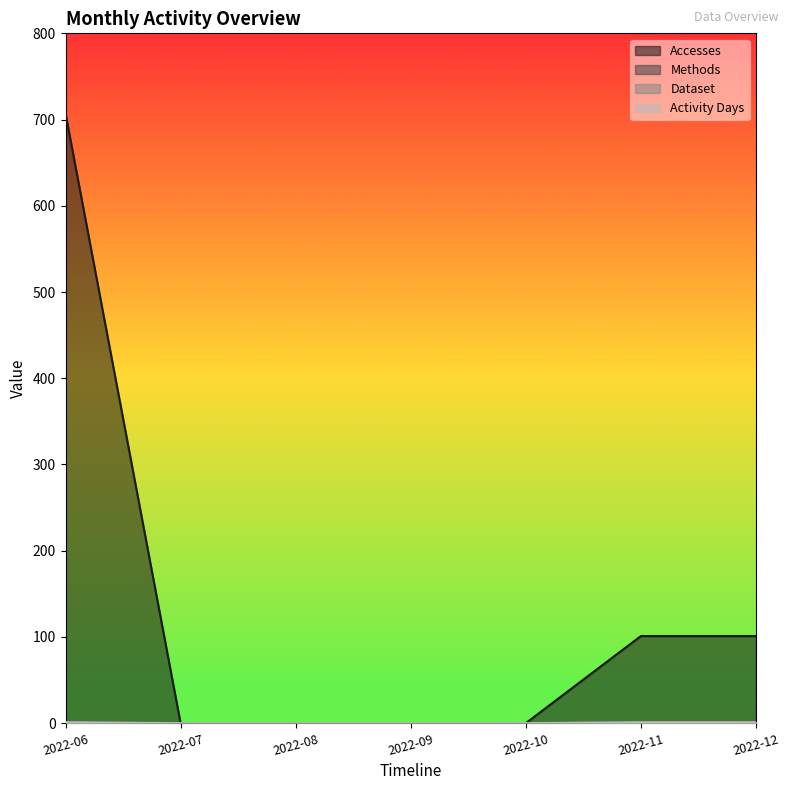

Count the number of categories in the chart.

7